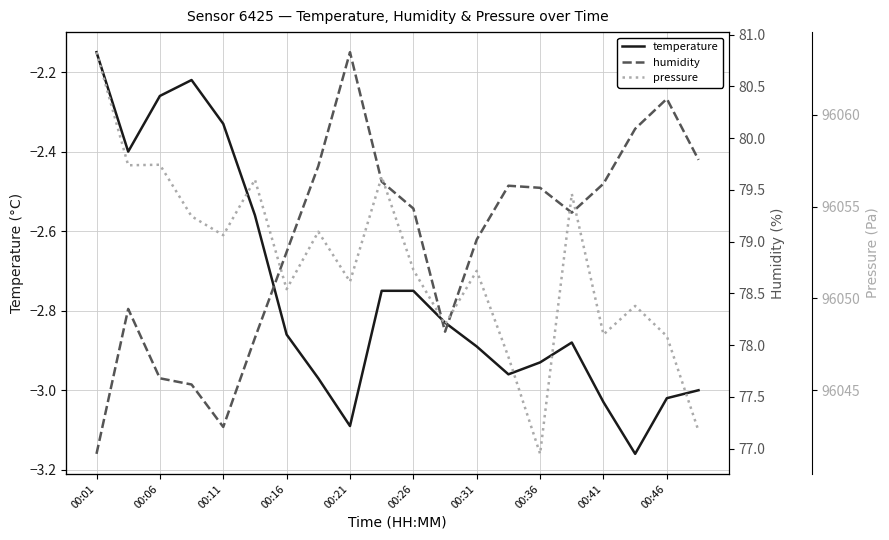

Is it true that temperature equals -4.5 at 00:21?

False